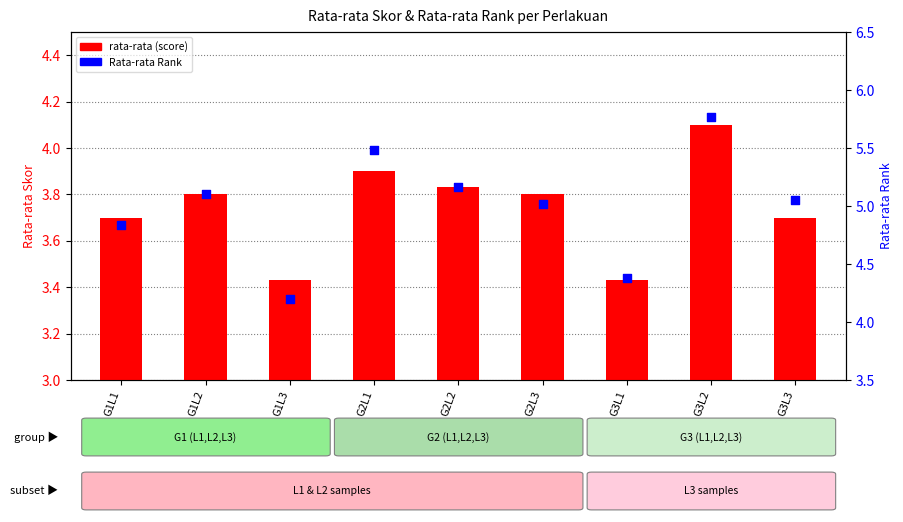

What are all the series names shown in the legend?

rata-rata, Rata-rata Rank